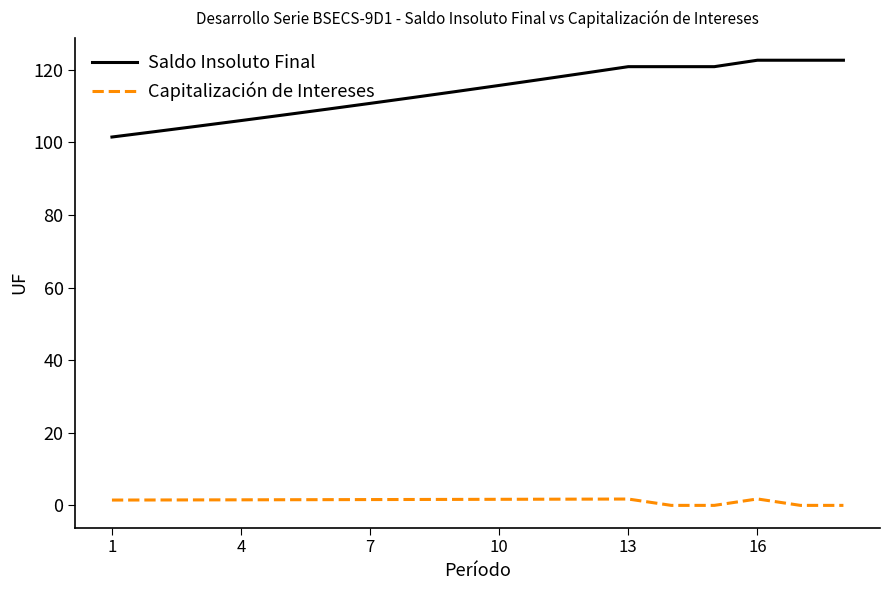

True or false: Saldo Insoluto Final and Capitalización de Intereses cross at least once.

False